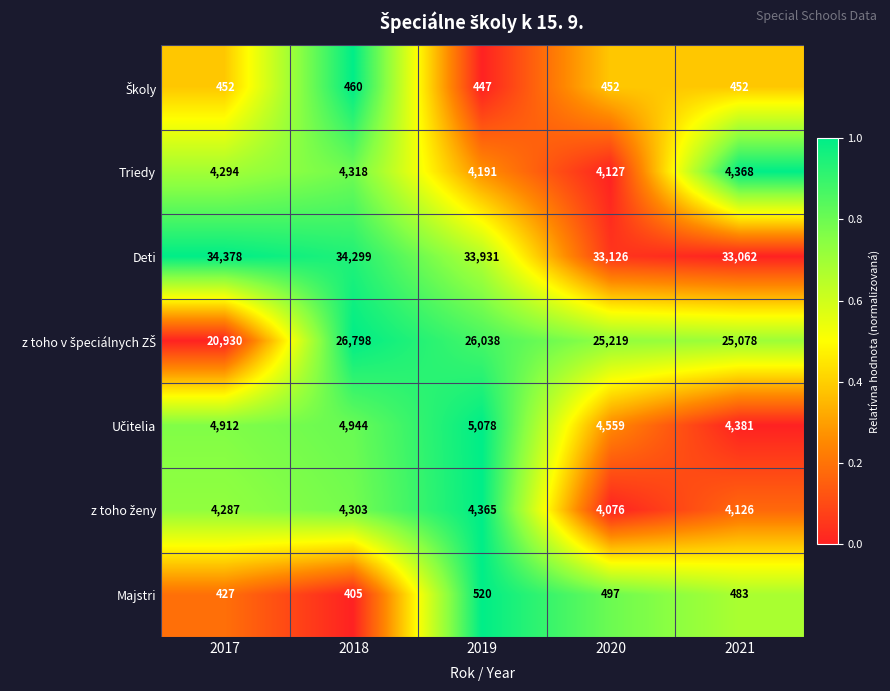

What is the spread (max minus min) of values at 2021?

32610